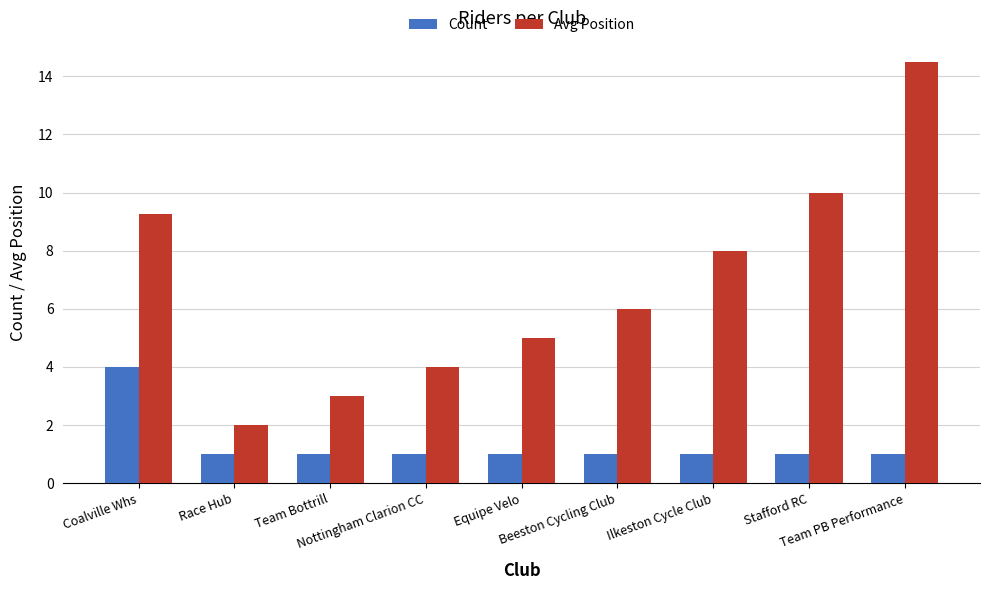

Which series has the largest total across all categories?

Avg Position